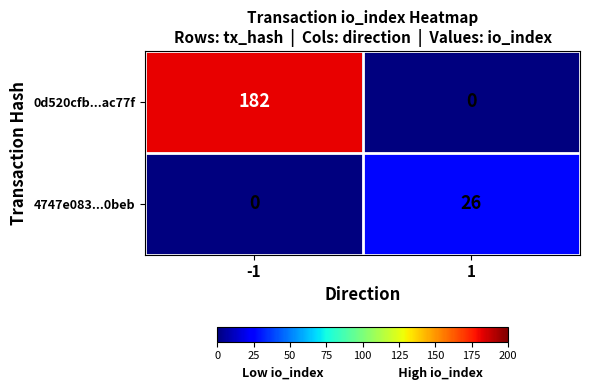

The value of 4747e083...0beb at -1 is 17. True or false?

False